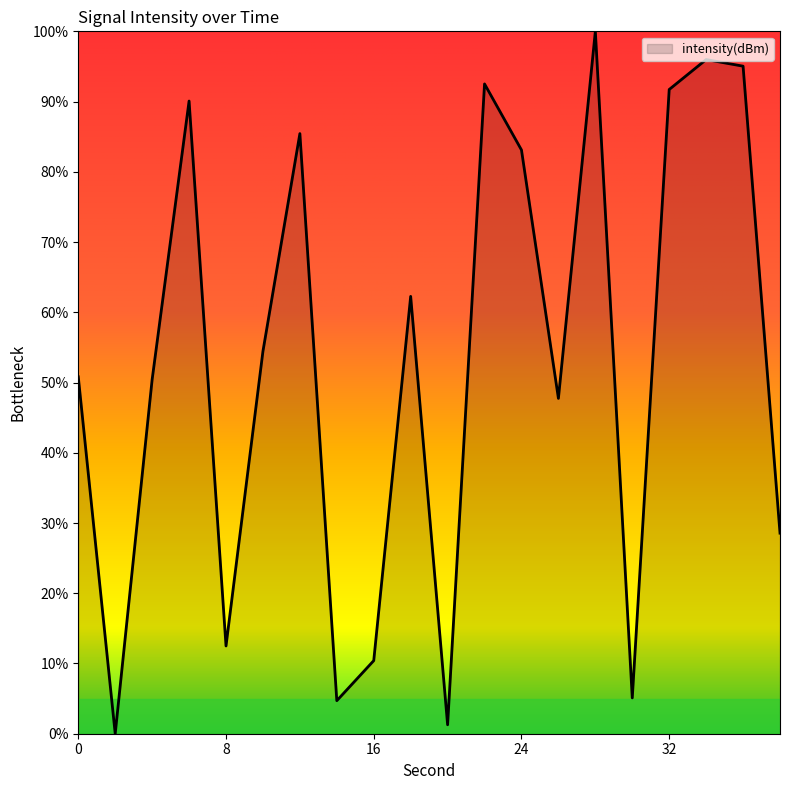

What is the maximum value shown in the chart?

100.0